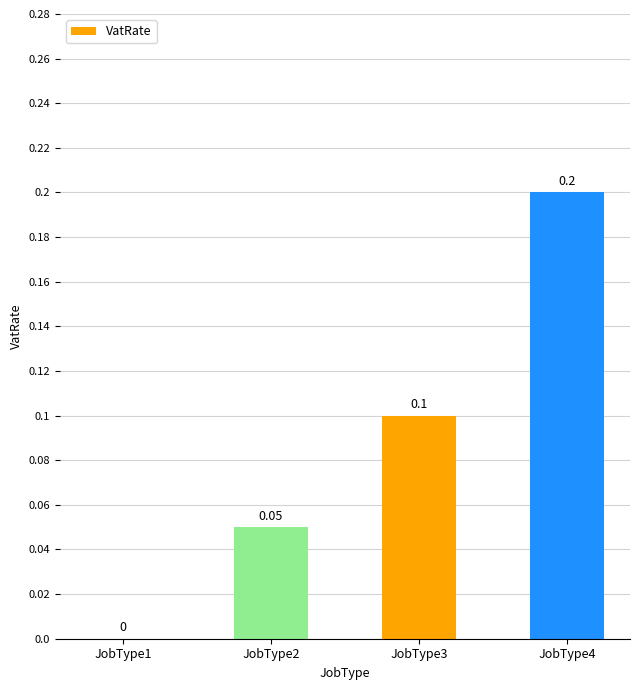

The value at JobType1 is -0.1. True or false?

False